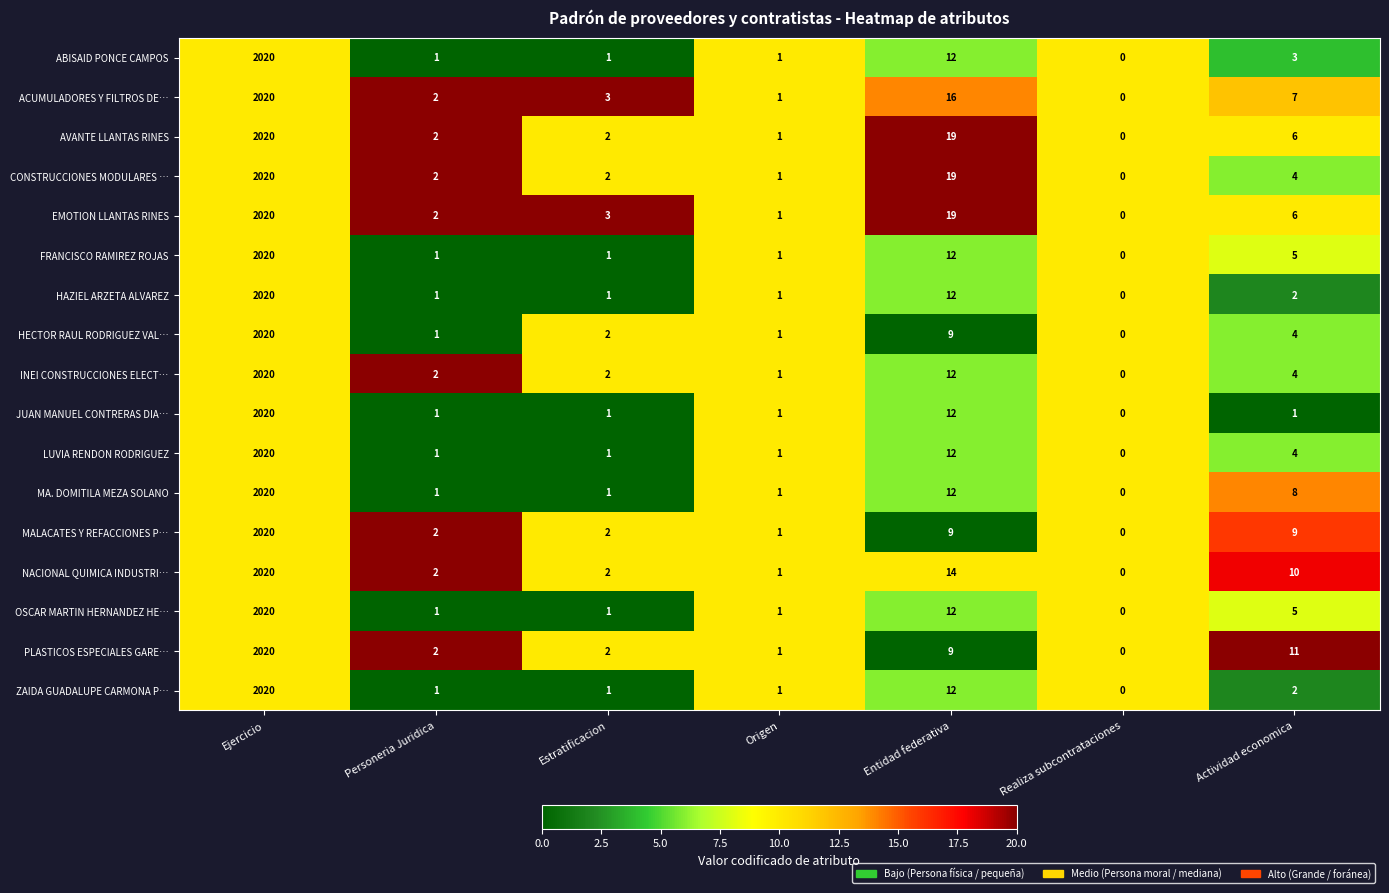

What is the sum of all LUVIA RENDON RODRIGUEZ values?

2039